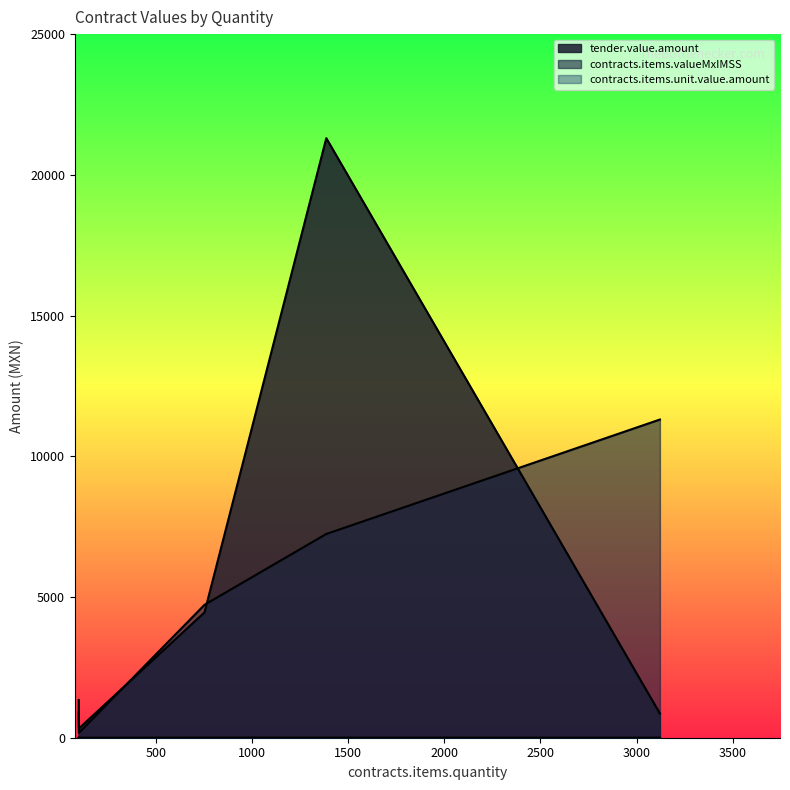

How many times do contracts.items.valueMxIMSS and tender.value.amount cross each other?

3